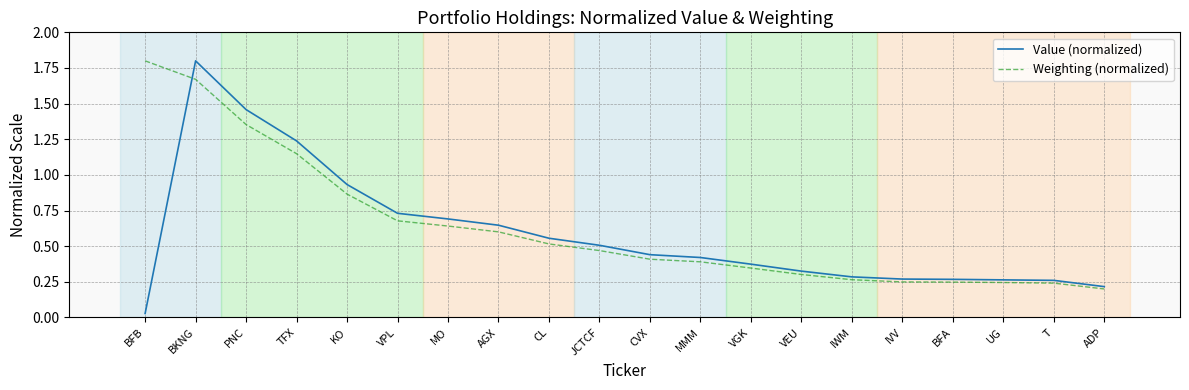

Is the value of Weighting (normalized) at VEU greater than the value of Value (normalized) at IVV?

Yes